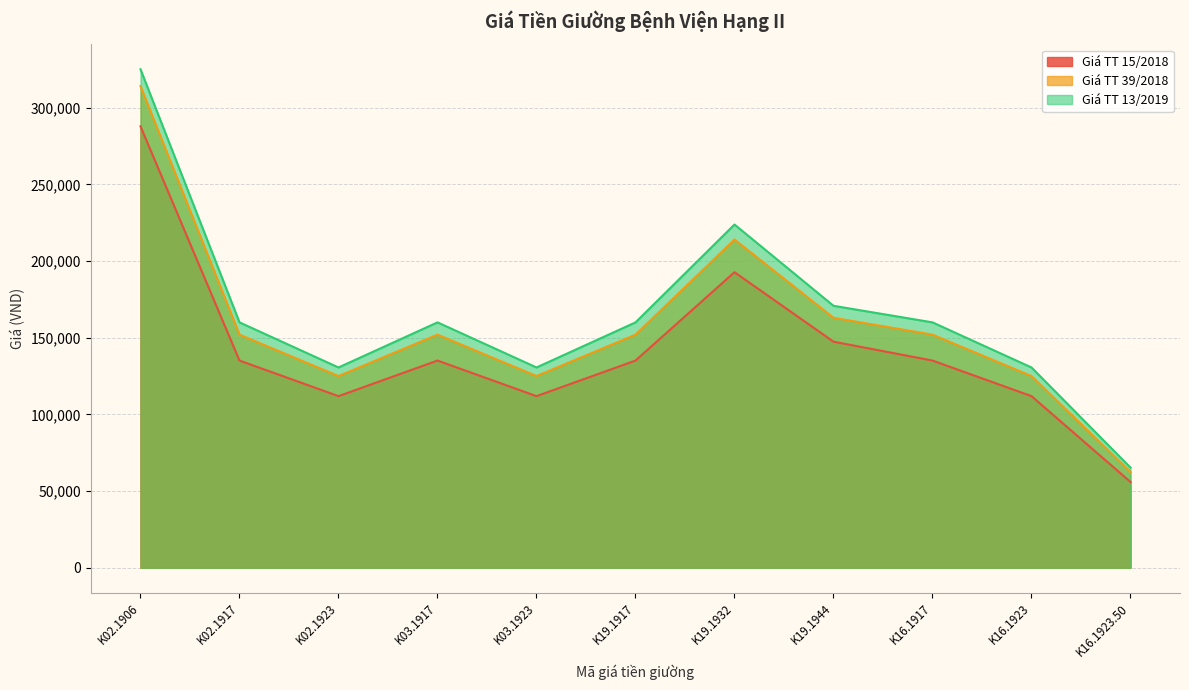

What are all the series names shown in the legend?

Giá TT 15/2018, Giá TT 39/2018, Giá TT 13/2019